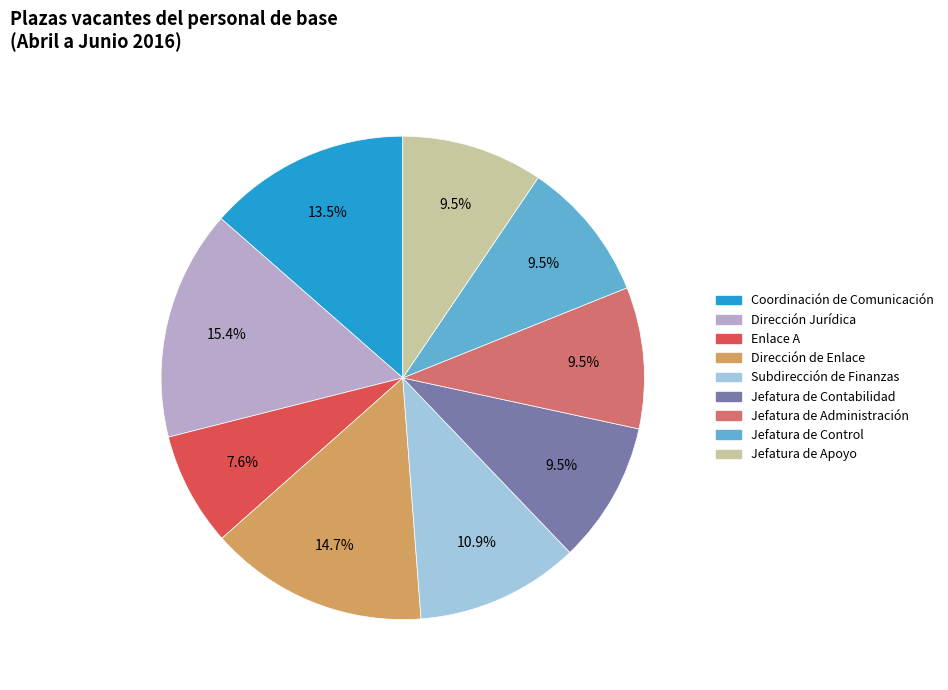

What is the ratio of the value at Dirección Jurídica to the value at Enlace A?

2.0